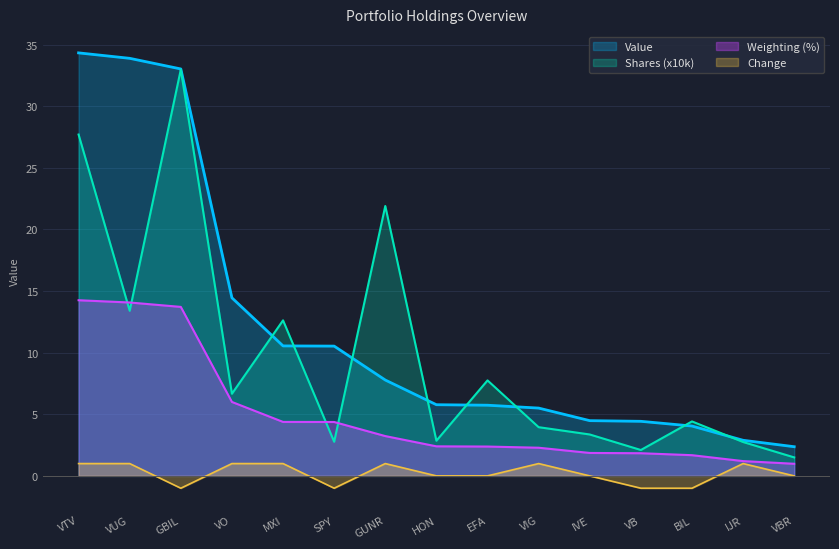

What is the maximum value for Value?

34.3